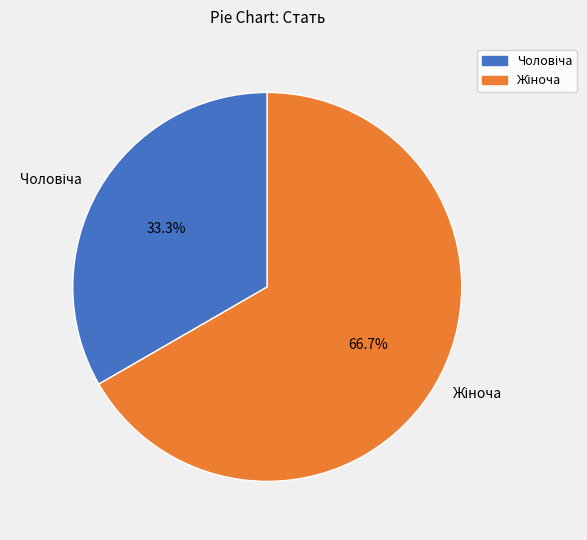

What is the smallest slice in the pie chart?

Чоловіча